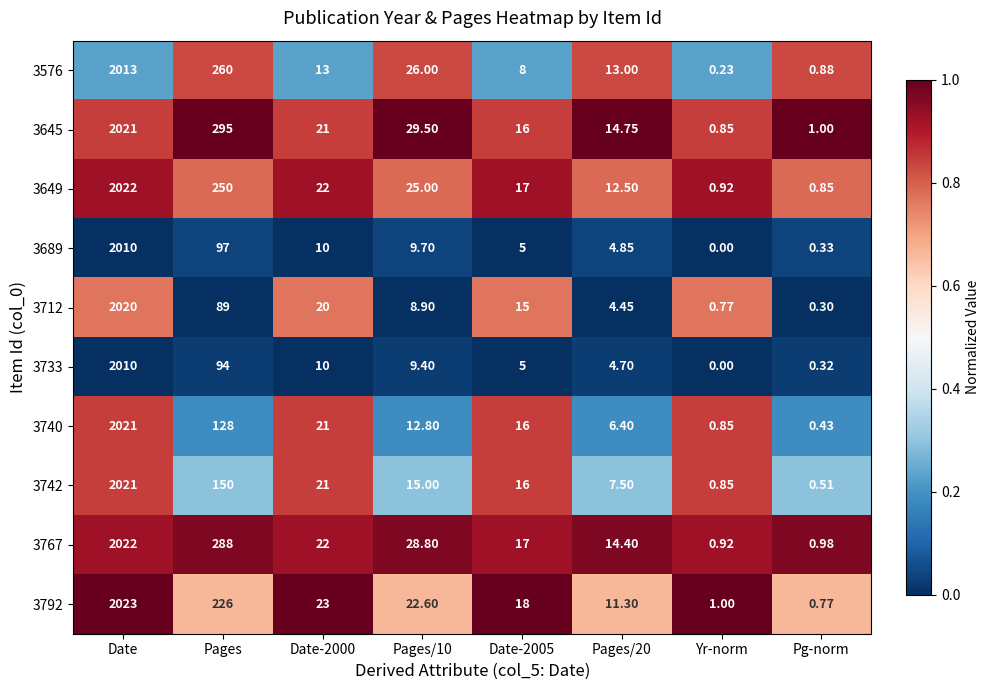

What is the spread (max minus min) of values at Pg-norm?

0.7